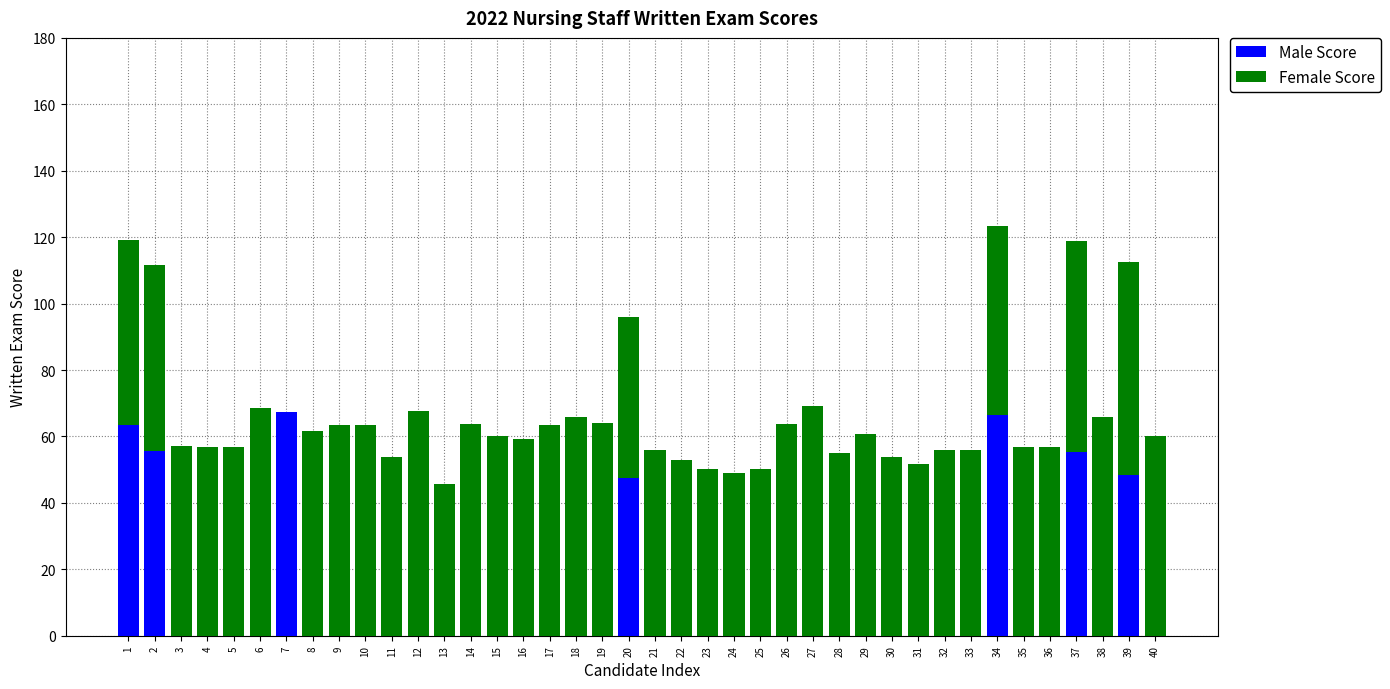

What is the sum of the Male Score values at 7 and 10?

67.2